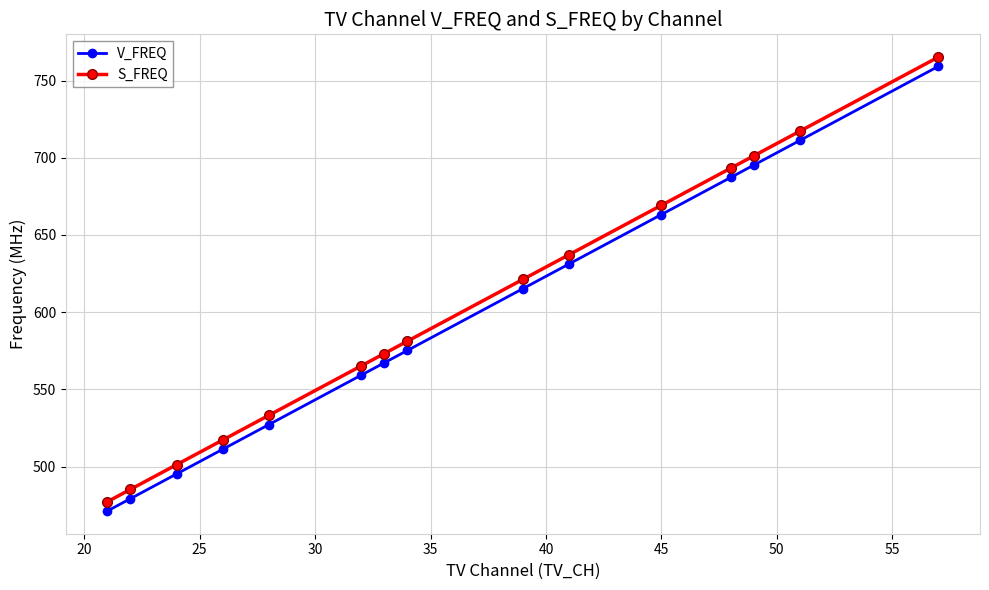

Rank the series by their average value, from lowest to highest.

V_FREQ, S_FREQ